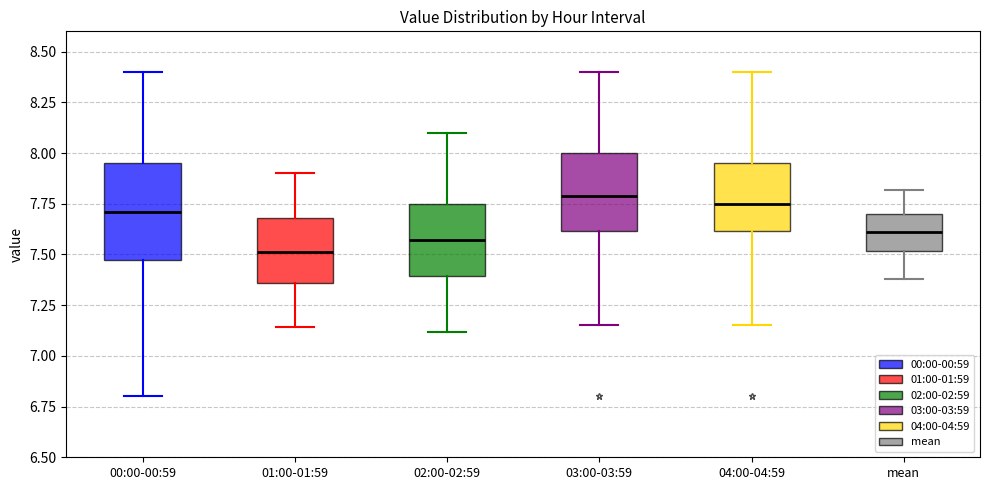

Reading left to right, read every box against the y-axis: the position of its median line, the range the box covers, and the ends of its whiskers. The values are not printed on the chart, so give them approximately, as read against the axis.

00:00-00:59: median 7.70, box 7.50 to 7.95, whiskers 6.80 to 8.40
01:00-01:59: median 7.50, box 7.35 to 7.70, whiskers 7.15 to 7.90
02:00-02:59: median 7.55, box 7.40 to 7.75, whiskers 7.10 to 8.10
03:00-03:59: median 7.80, box 7.60 to 8.00, whiskers 7.15 to 8.40
04:00-04:59: median 7.75, box 7.60 to 7.95, whiskers 7.15 to 8.40
mean: median 7.60, box 7.50 to 7.70, whiskers 7.40 to 7.80